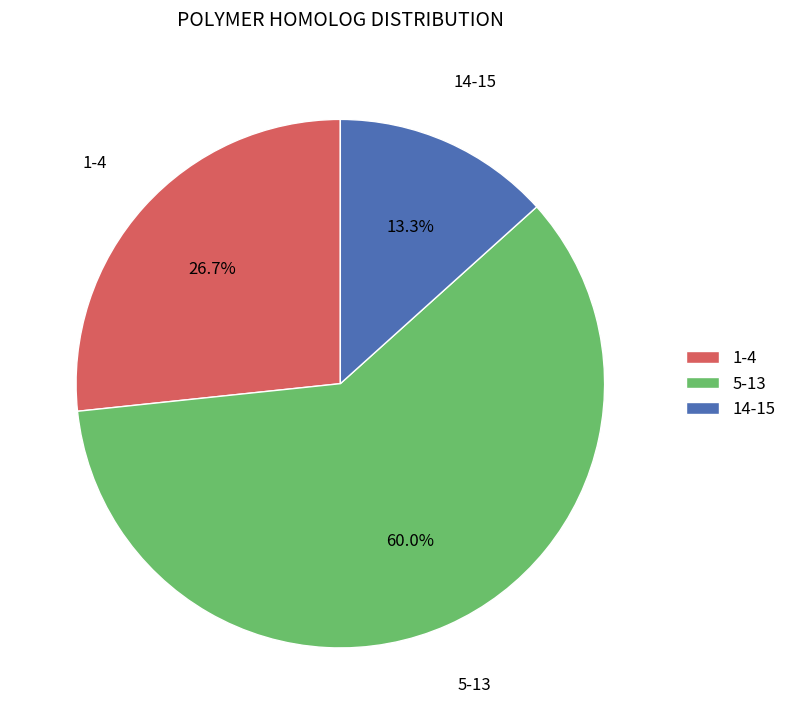

How many slices are in this pie chart?

3